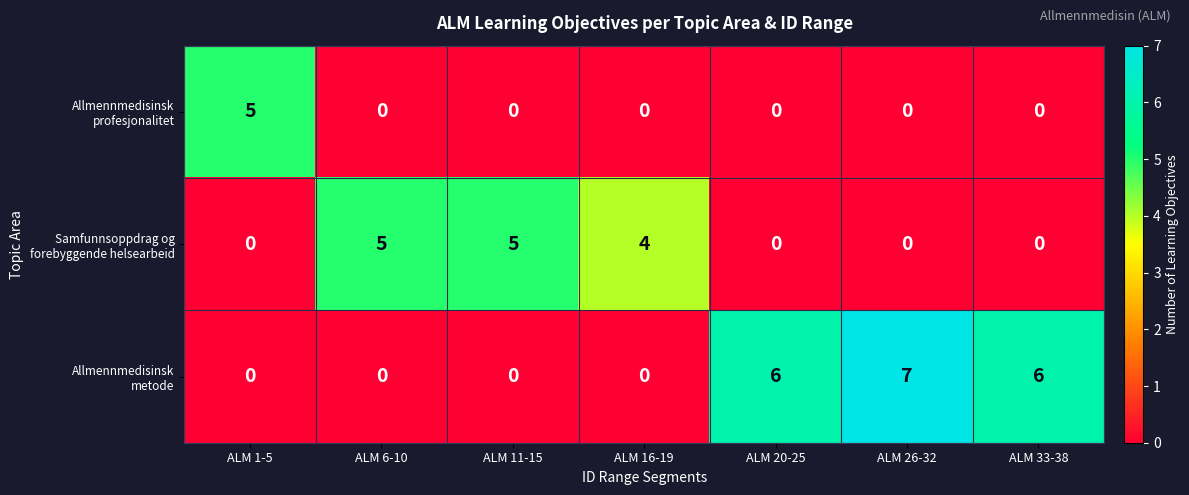

At how many categories does at least one series exceed 1?

7